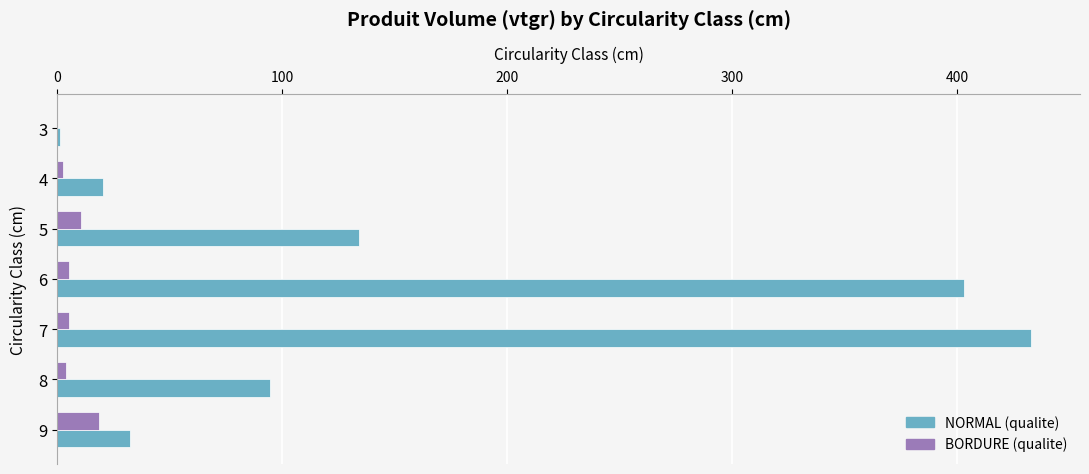

At which category is the sum across all series the highest?

7